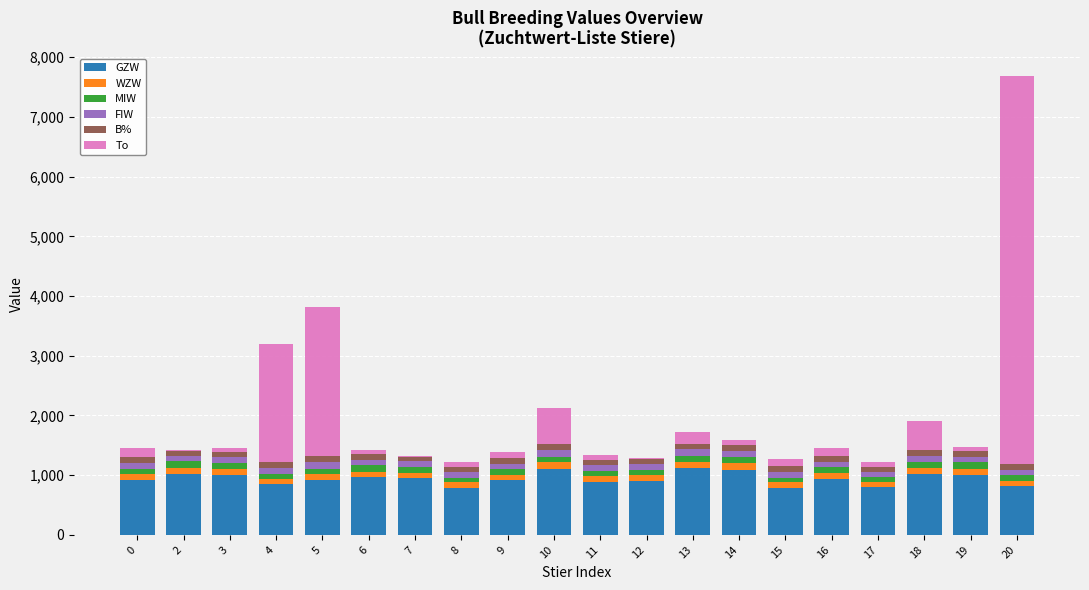

Does the chart contain stacked bars?

Yes